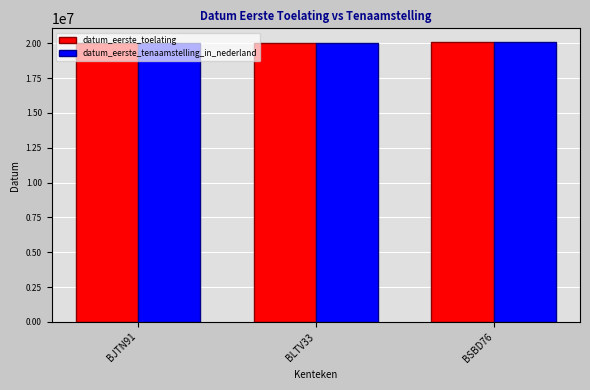

What is the sum of the datum_eerste_tenaamstelling_in_nederland values at BLTV33 and BJTN91?

40030426